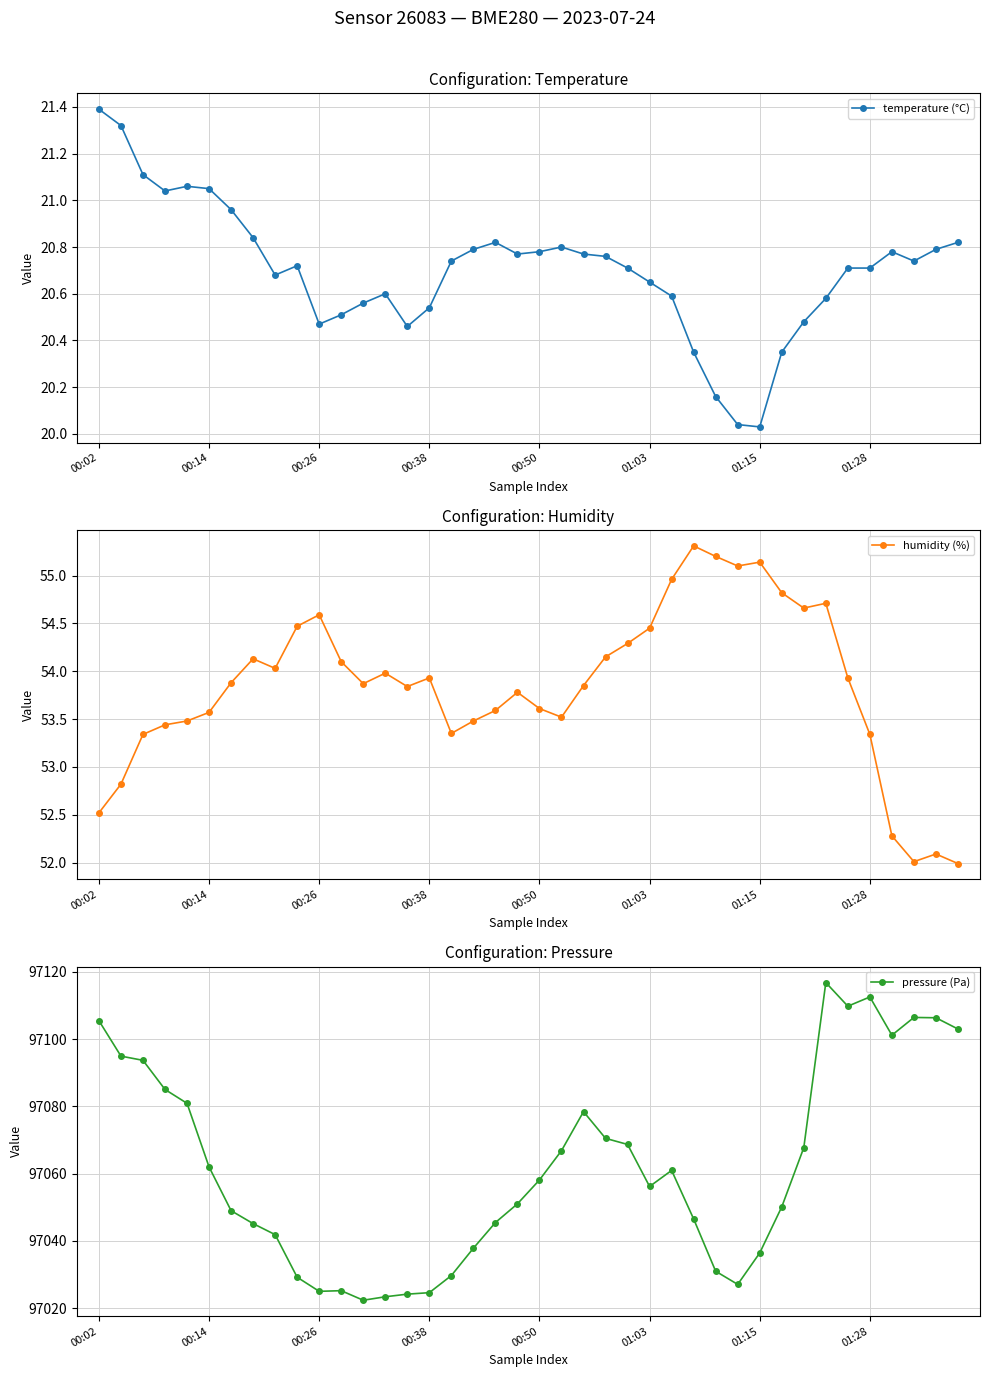

The temperature (°C) series shows 20.8 at 23. True or false?

True